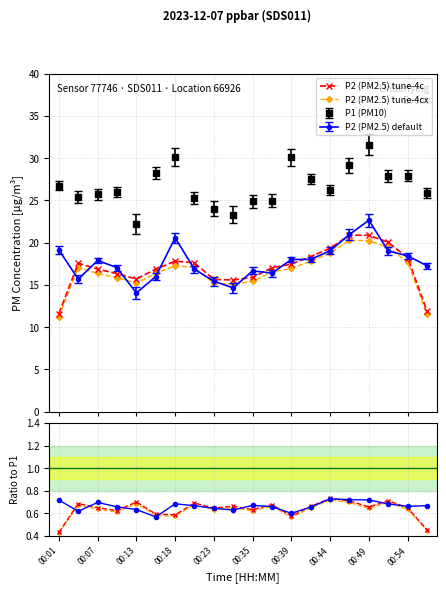

How many data points does each series have?

20